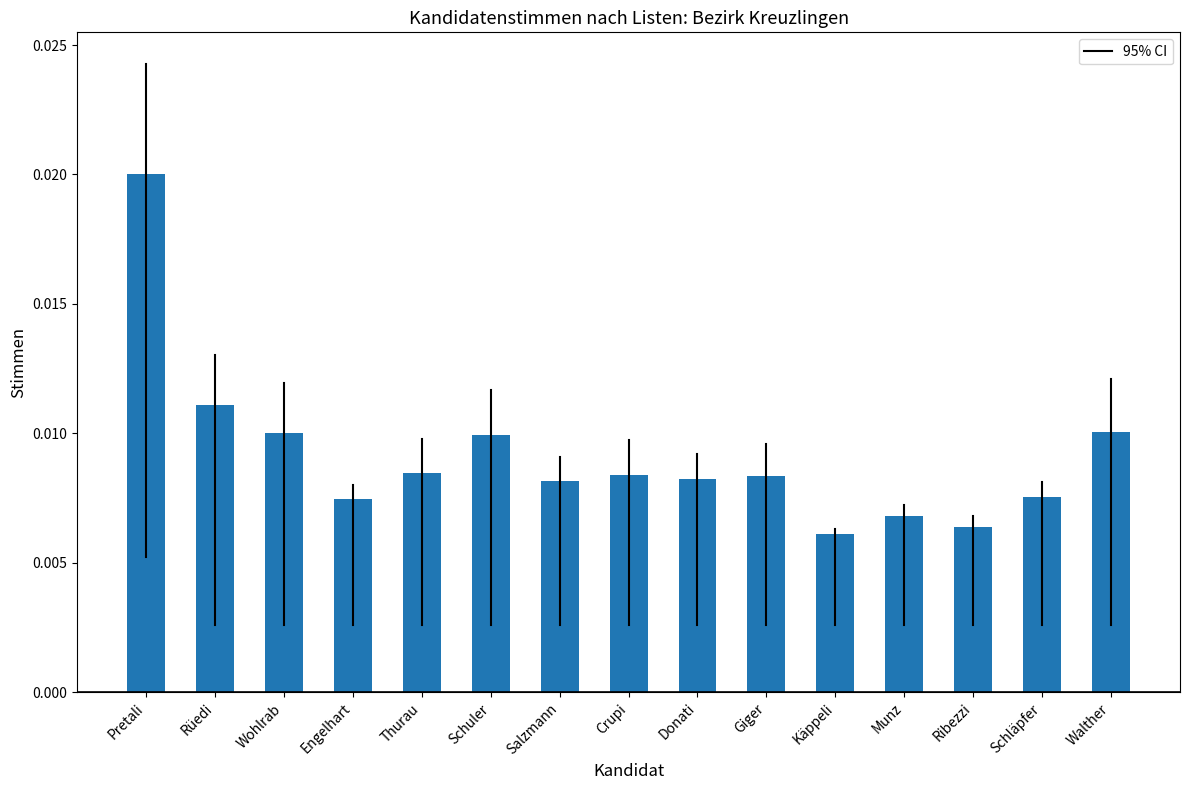

What position from the left is Schläpfer?

14